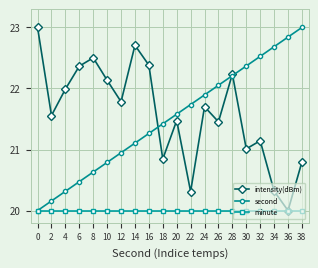

Between 0 and 30, which series saw the biggest shift?

second